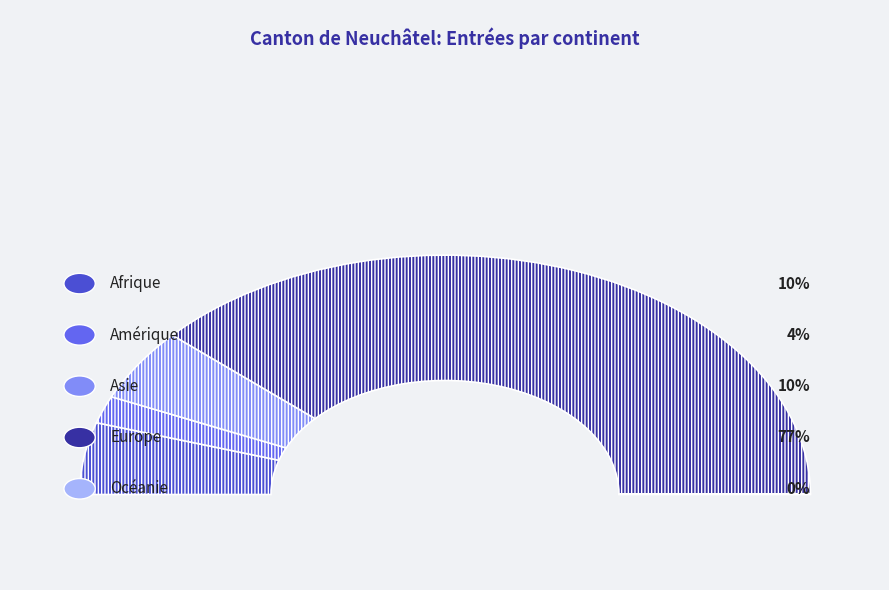

What is the majority slice?

Europe